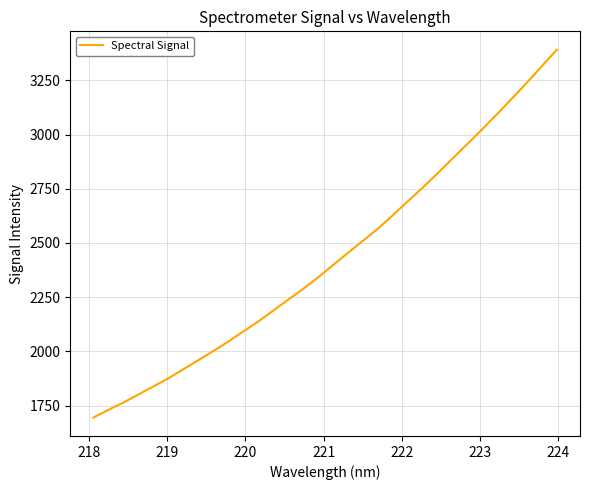

What is the difference between the maximum and minimum values?

1696.7